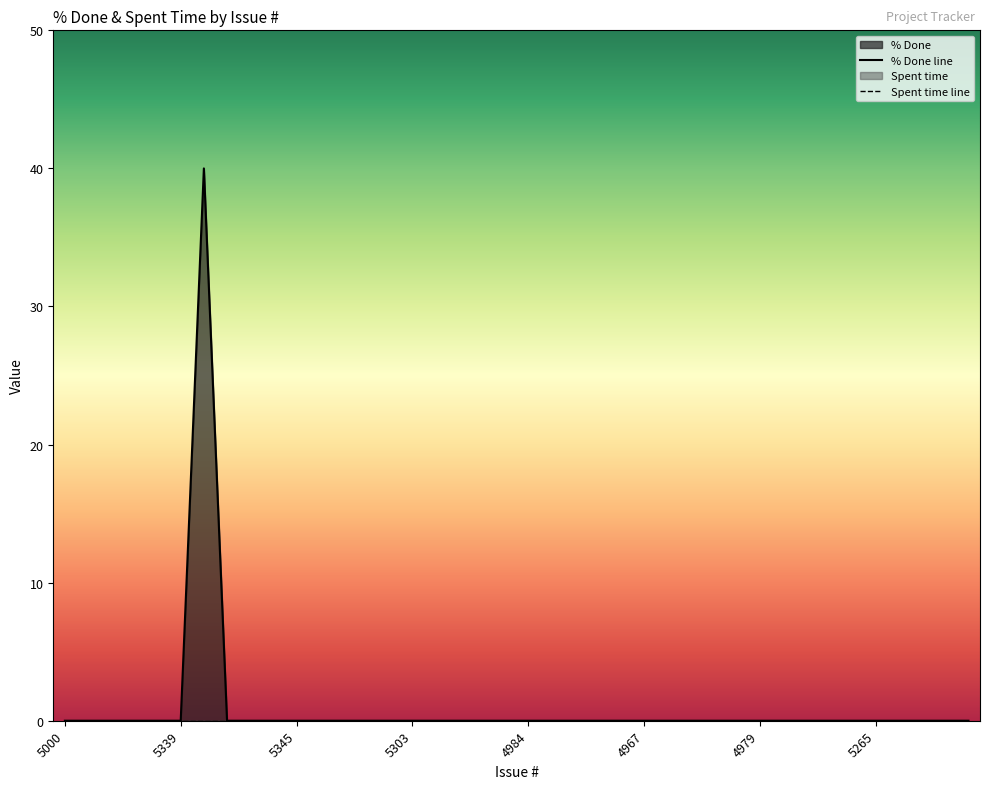

How many values exceed 0?

1